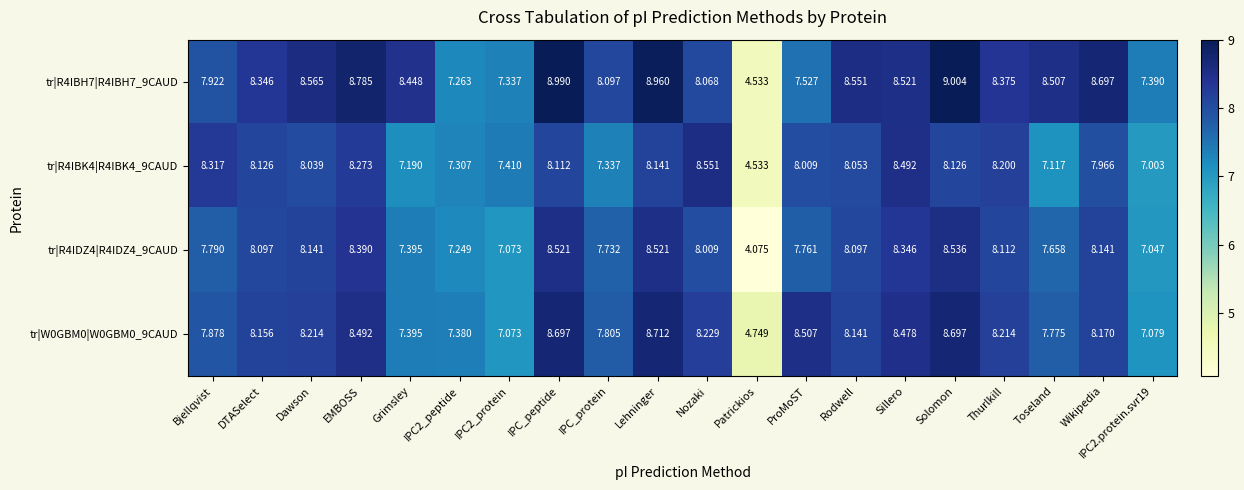

Is the value of tr|R4IBH7|R4IBH7_9CAUD at Thurlkill greater than the value of tr|W0GBM0|W0GBM0_9CAUD at IPC2_protein?

Yes